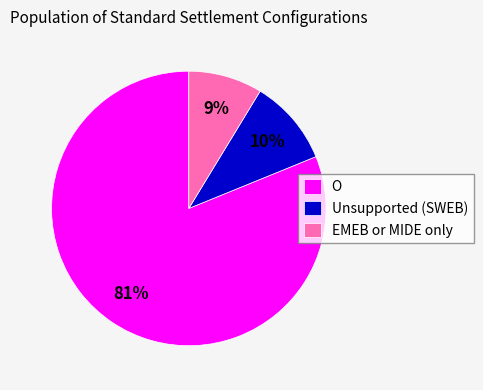

Count the number of slices in the pie.

3